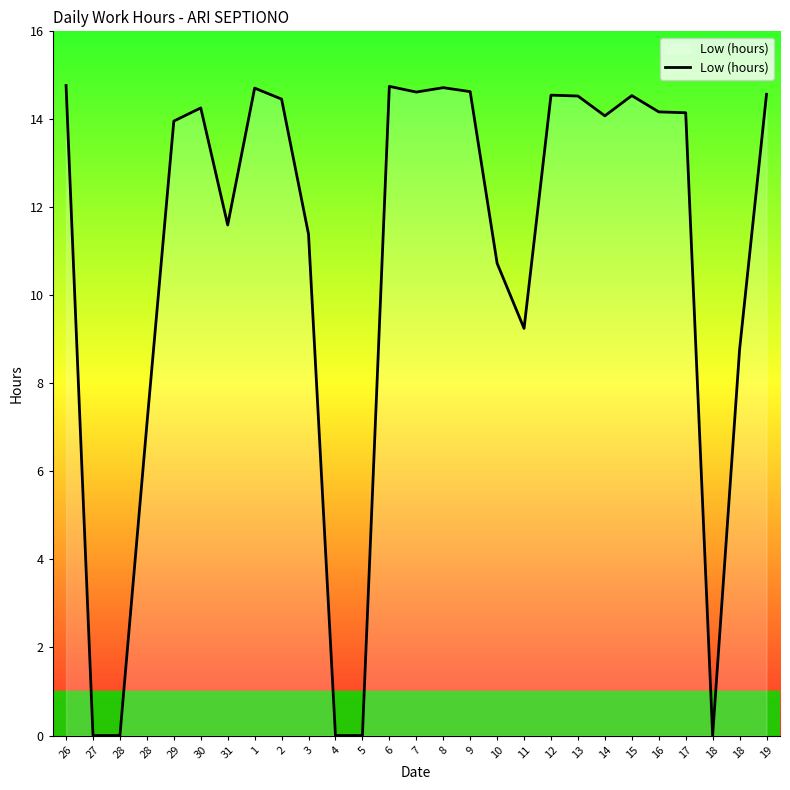

How many lines are shown in the chart?

1